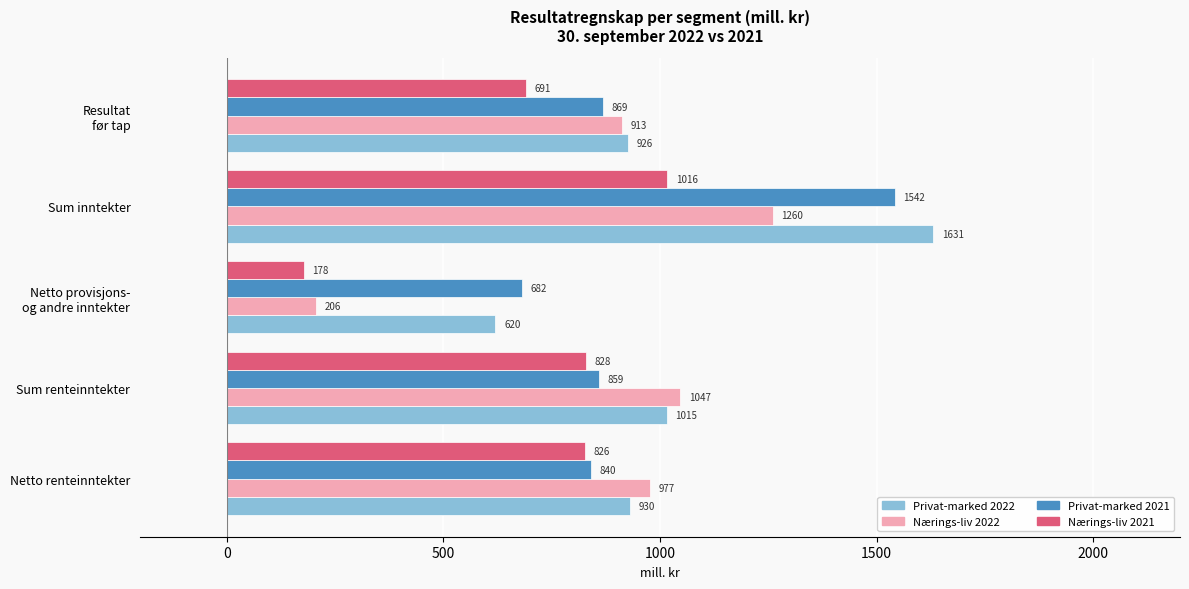

What is the difference between the highest and lowest values at Sum renteinntekter?

219